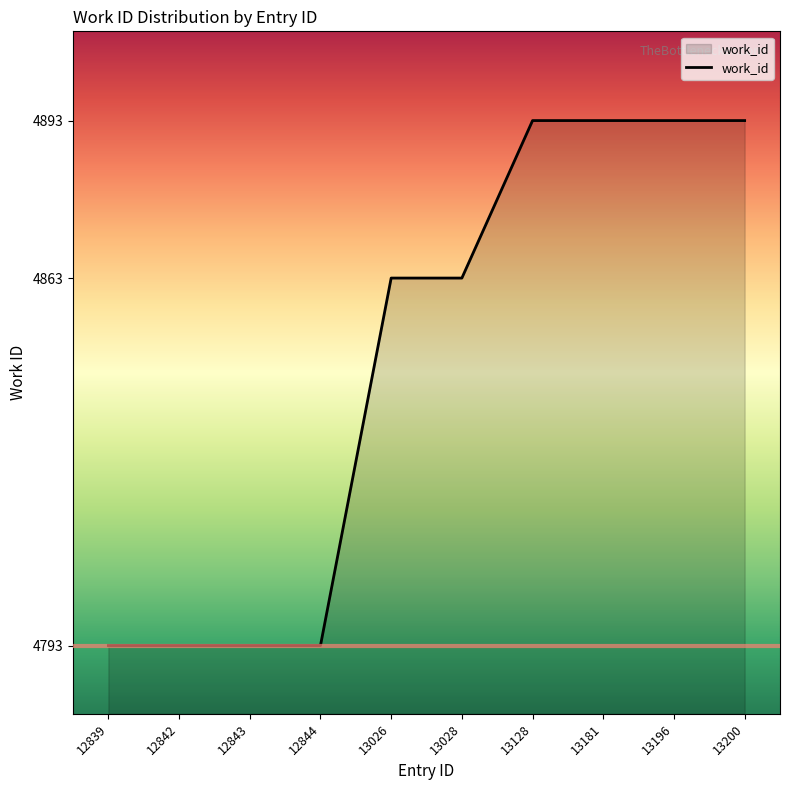

What is the difference between the values at 13026 and 12843?

70